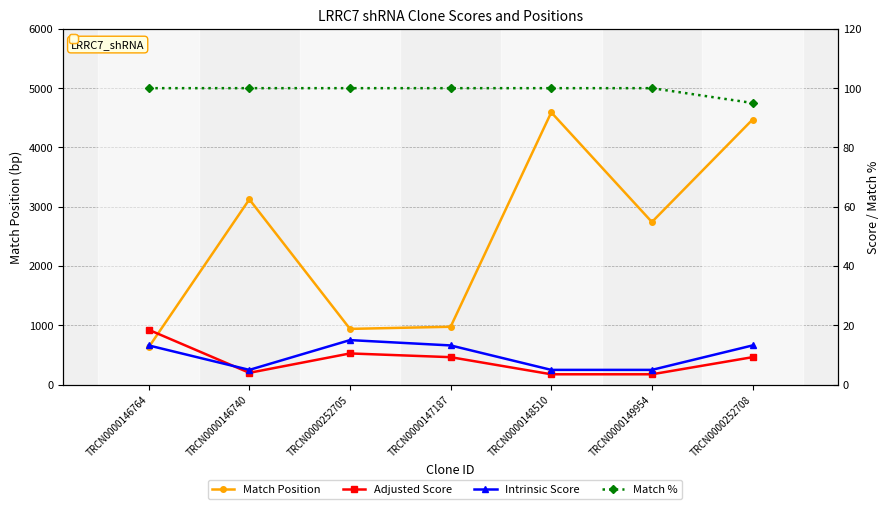

What is the label of the 4th point from the left?

TRCN0000147187